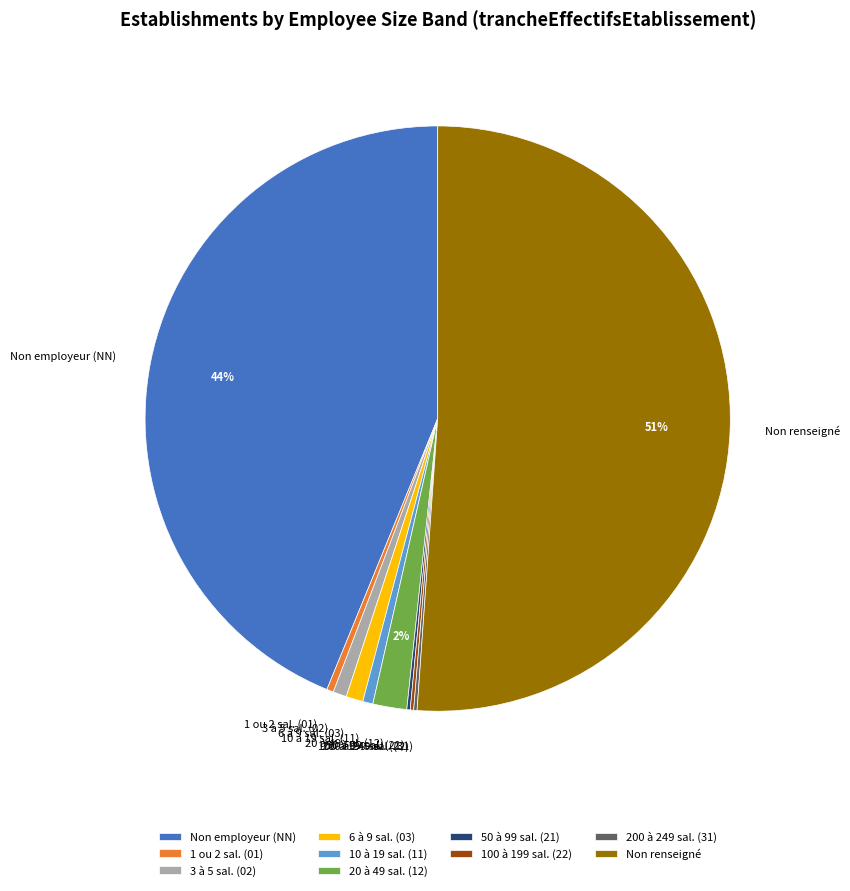

Which slice is the largest?

Non renseigné